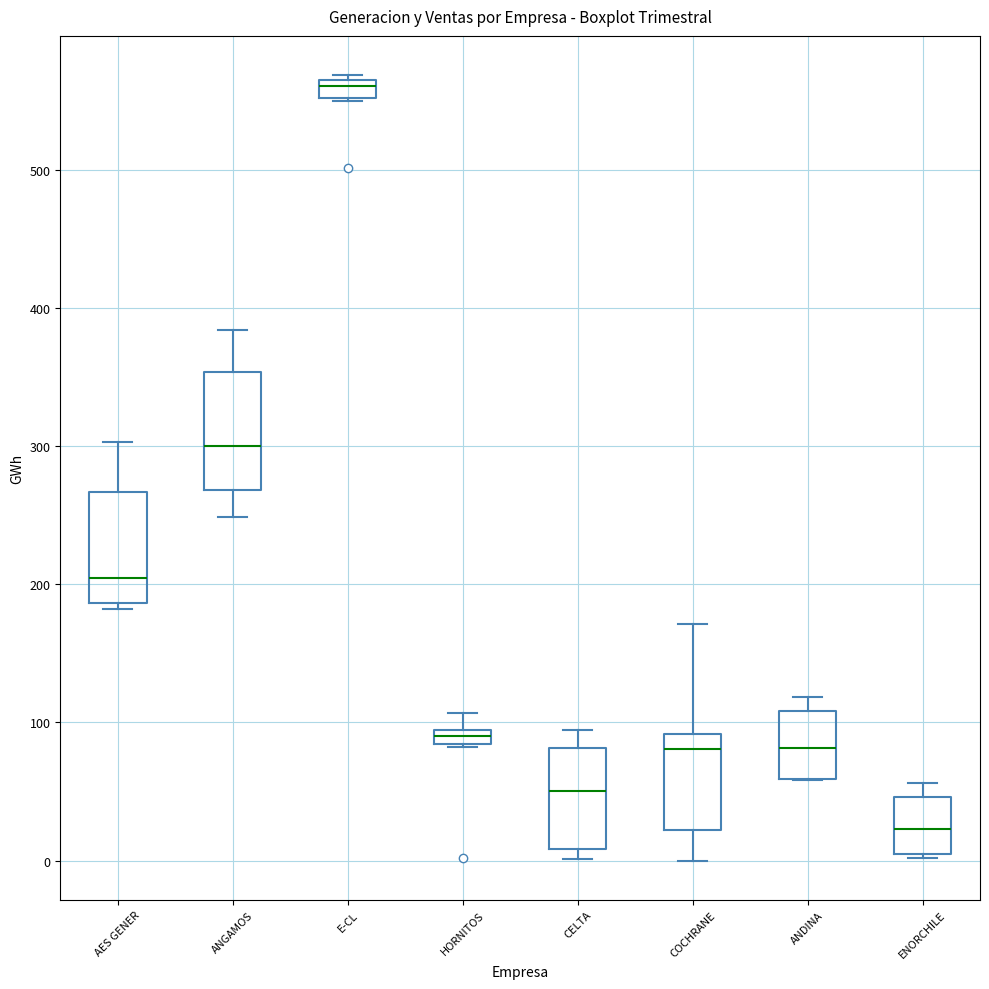

Which box has the lowest median line?

ENORCHILE